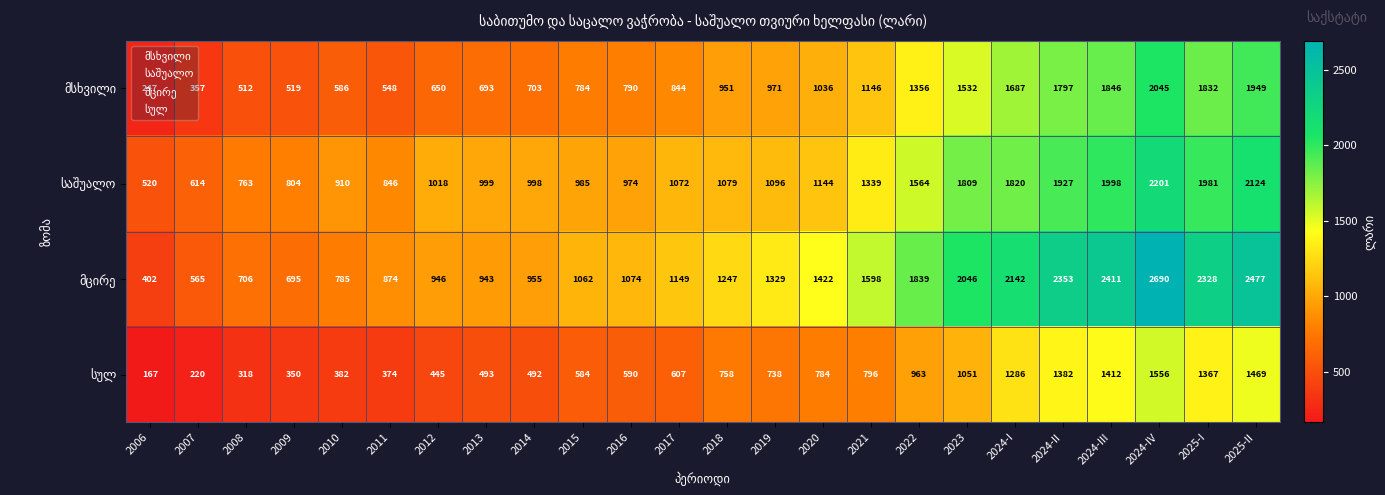

What is the total value across all series at 2018?

4035